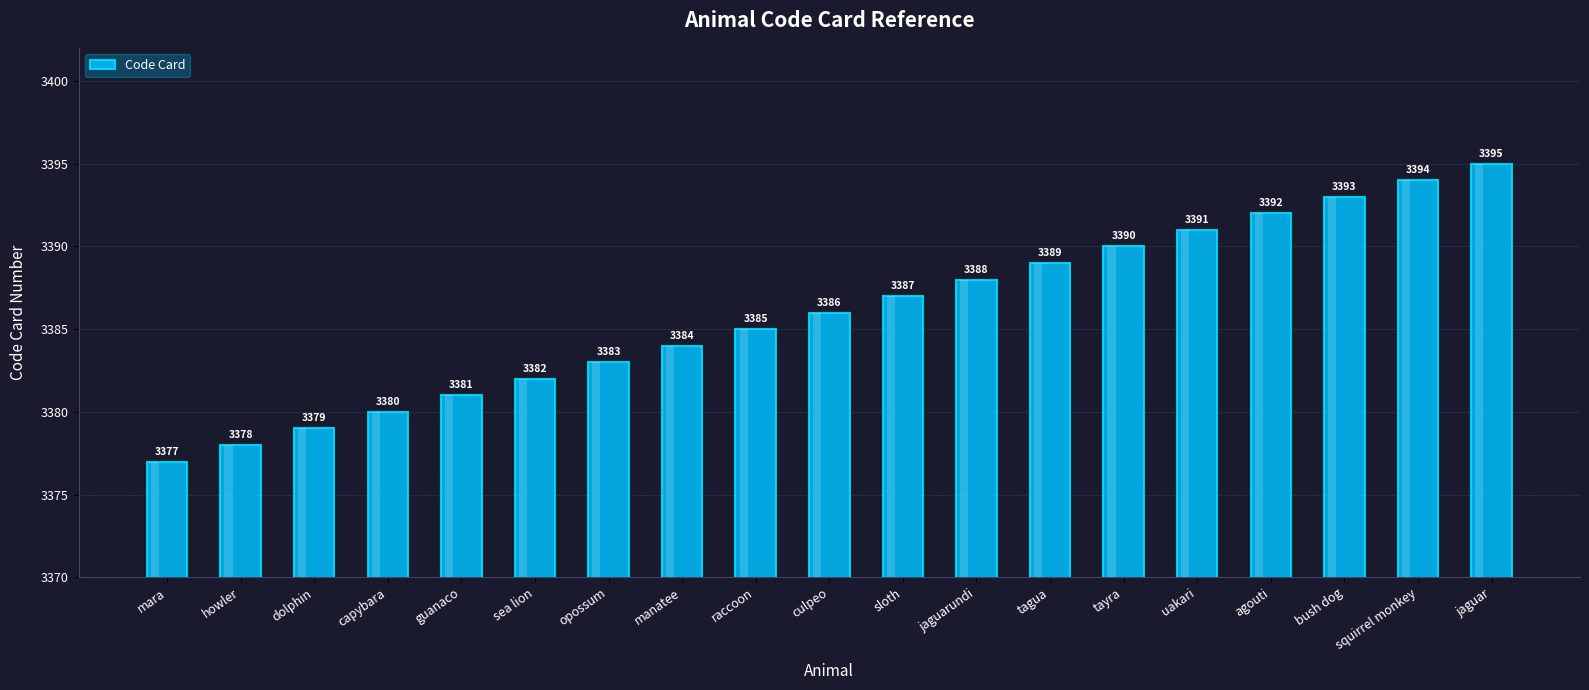

At which label is the value closest to 3386?

culpeo